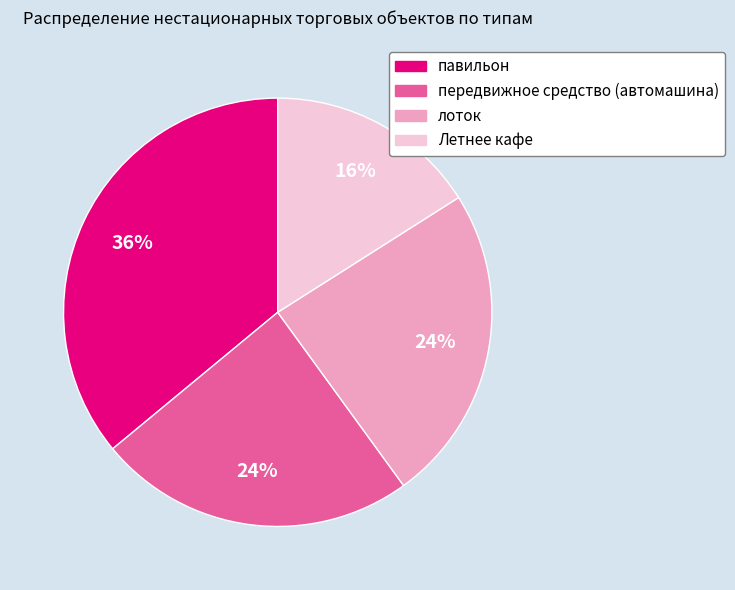

Is there a majority slice in this chart?

No